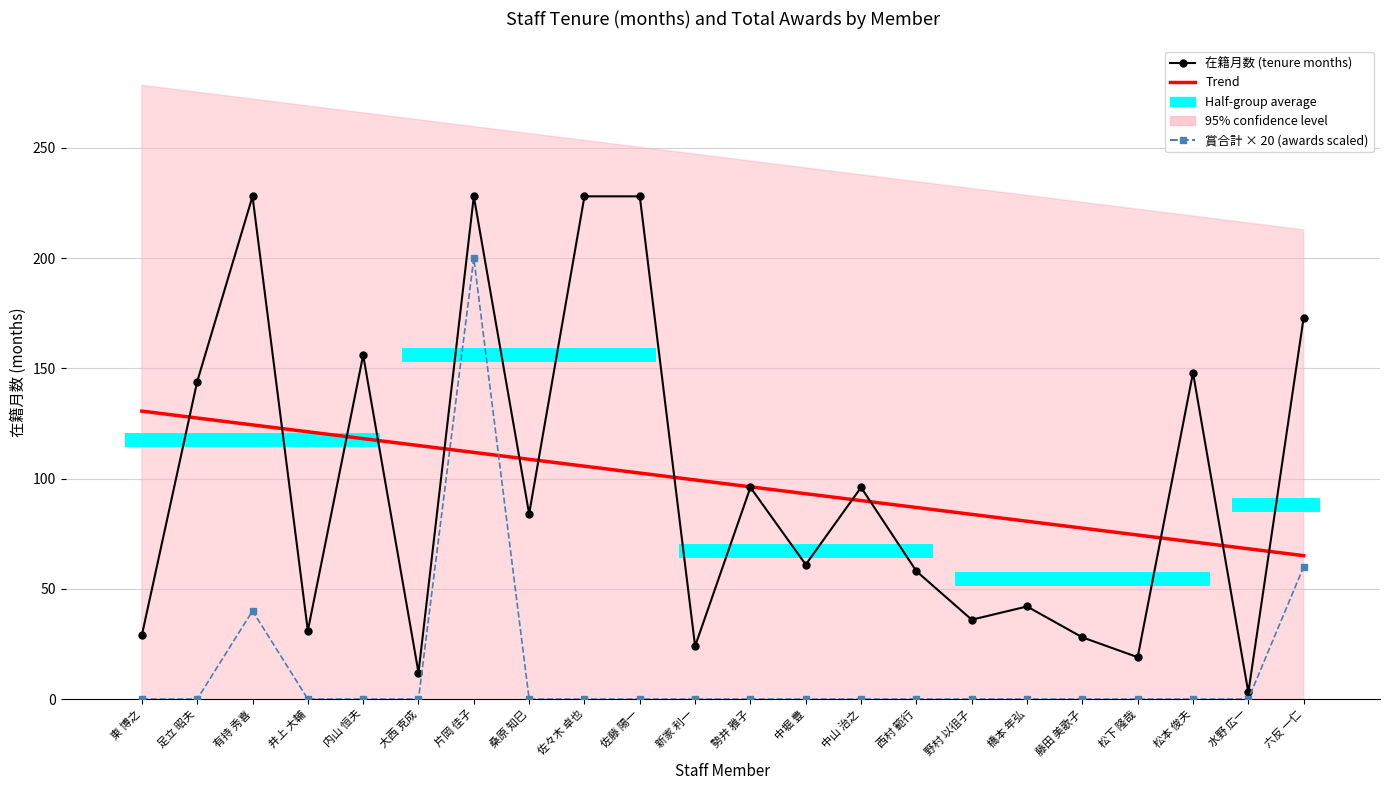

Reading right to left, list all the values displayed in this chart.

在籍月数 (tenure months): 173.0	3.0	148.0	19.0	28.0	42.0	36.0	58.0	96.0	61.0	96.0	24.0	228.0	228.0	84.0	228.0	12.0	156.0	31.0	228.0	144.0	29.0
Trend: 65.0	68.2	71.3	74.4	77.5	80.7	83.8	86.9	90.0	93.1	96.3	99.4	102.5	105.6	108.7	111.9	115.0	118.1	121.2	124.4	127.5	130.6
賞合計 × 20 (awards scaled): 60.0	0.0	0.0	0.0	0.0	0.0	0.0	0.0	0.0	0.0	0.0	0.0	0.0	0.0	0.0	200.0	0.0	0.0	0.0	40.0	0.0	0.0